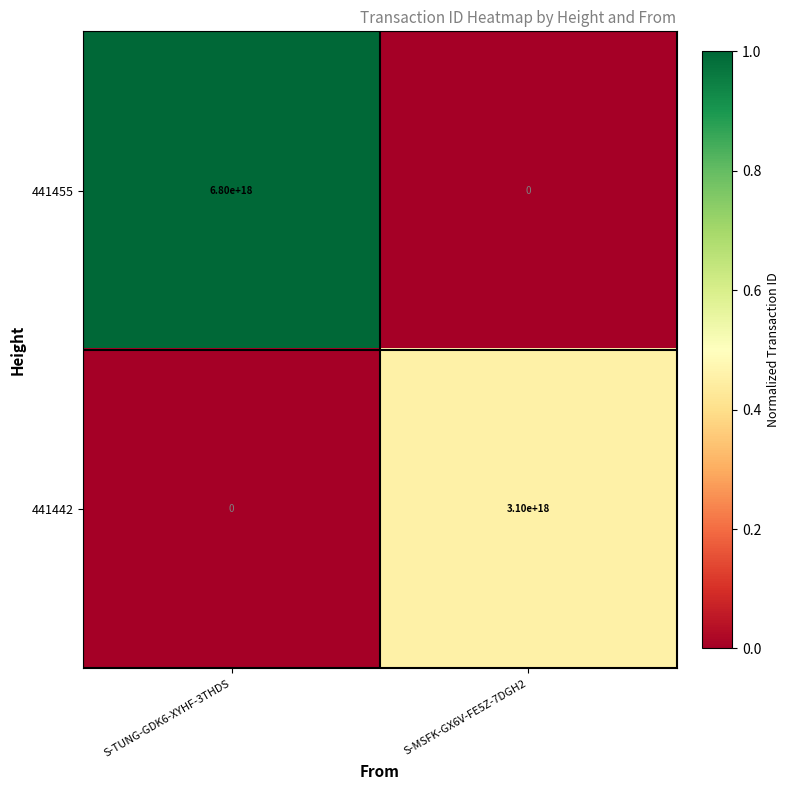

Is it true that 441442 equals 0 at S-TUNG-GDK6-XYHF-3THDS?

True